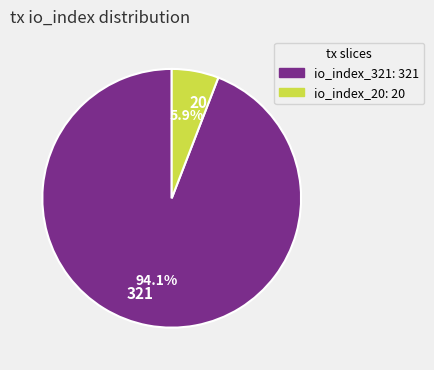

Between 20 and 321, which is larger?

321